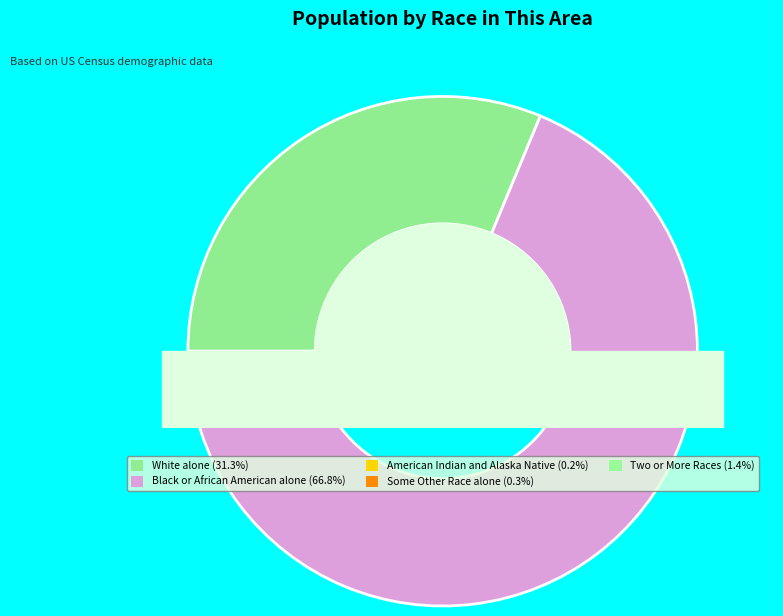

To the nearest percent, what is the difference between the White alone and Black or African American alone slice percentages?

36%